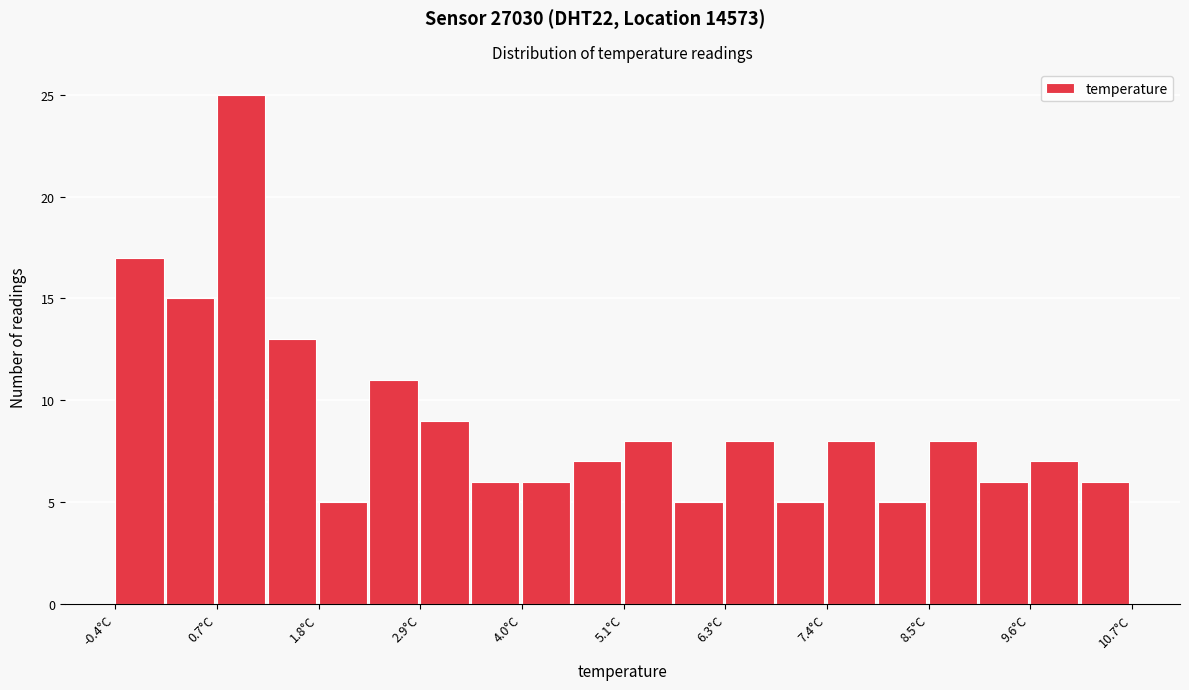

Around what value on the x-axis is the tallest bar? Give the approximate position of its centre, as read against the axis.

1.0